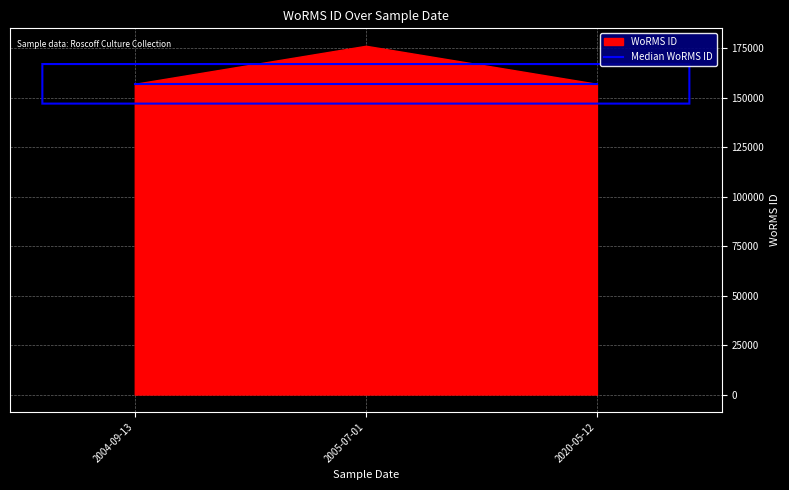

Which has a higher value, 2020-05-12 or 2005-07-01?

2005-07-01